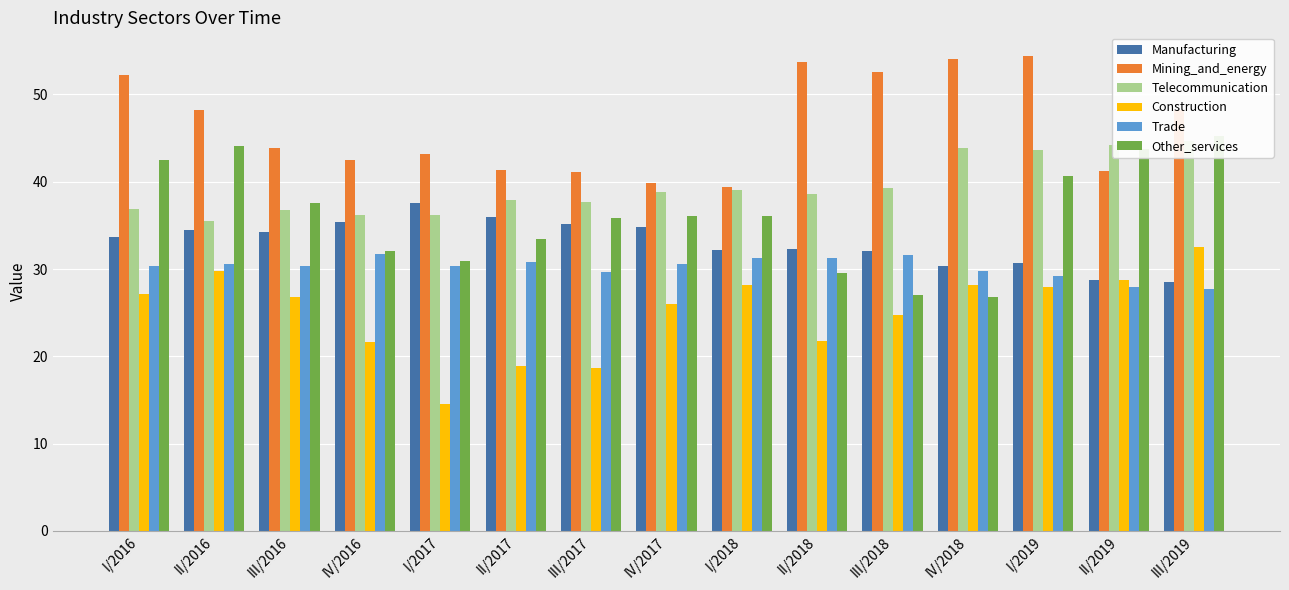

What are all the series names shown in the legend?

Manufacturing, Mining_and_energy, Telecommunication, Construction, Trade, Other_services